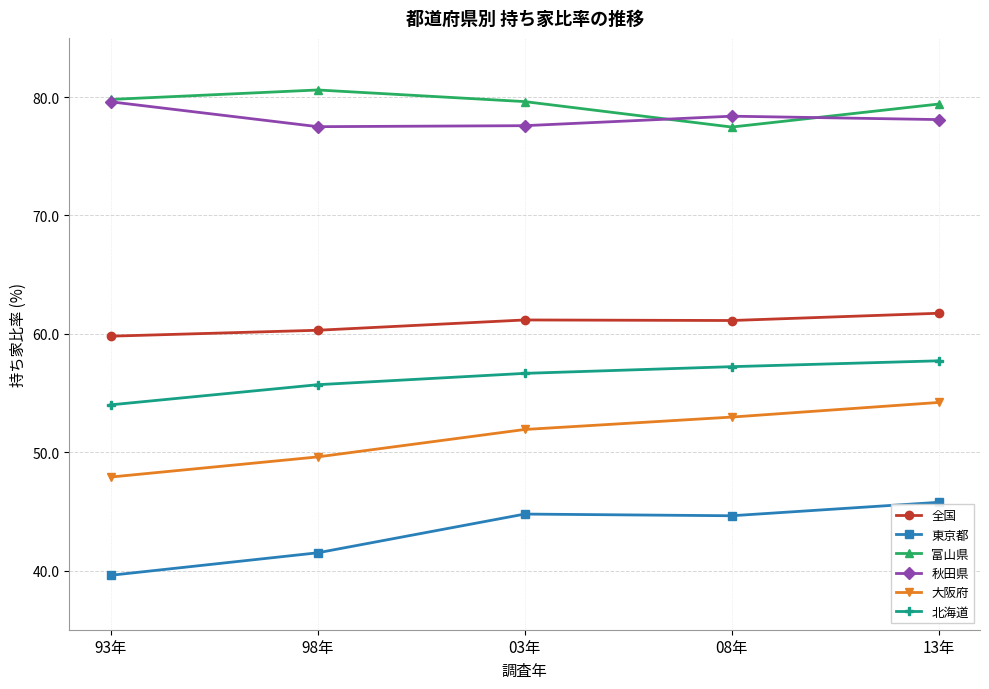

What is the value of the 大阪府 point at the 4th from the left?

53.0